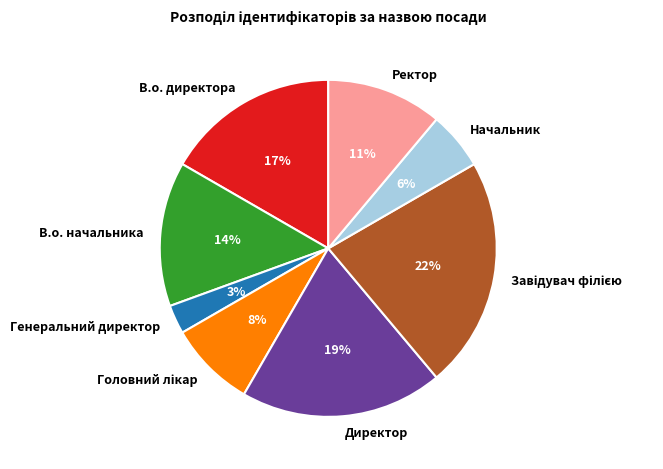

Which slice is the smallest?

Генеральний директор